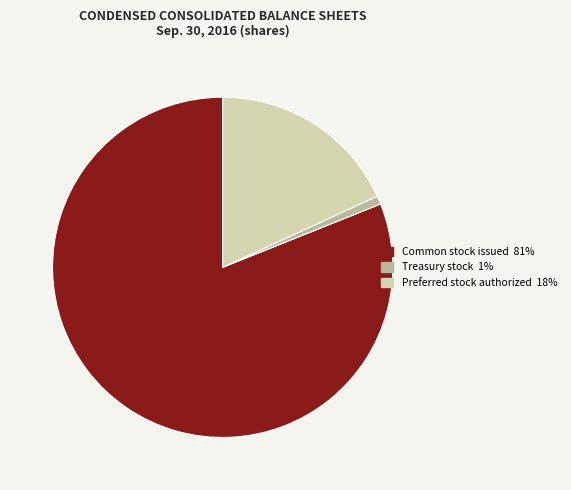

Is there any slice that represents more than half of the pie?

Yes